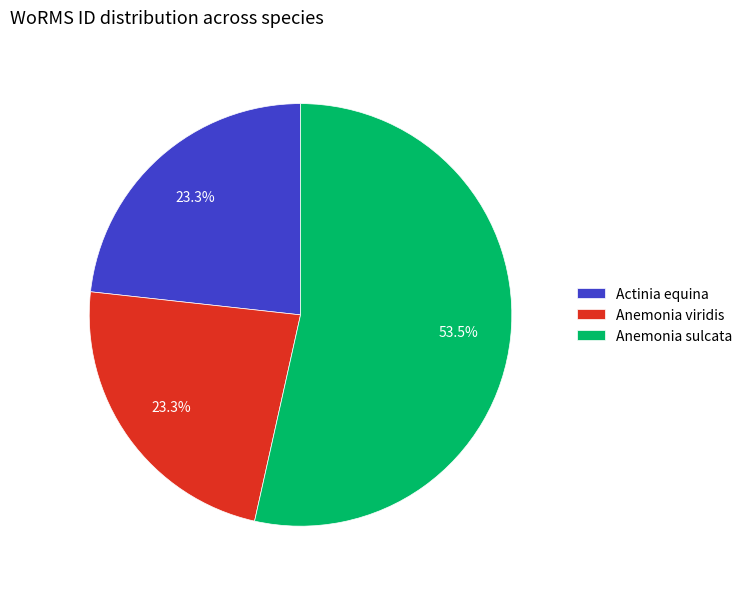

Which slice is the largest?

Anemonia sulcata